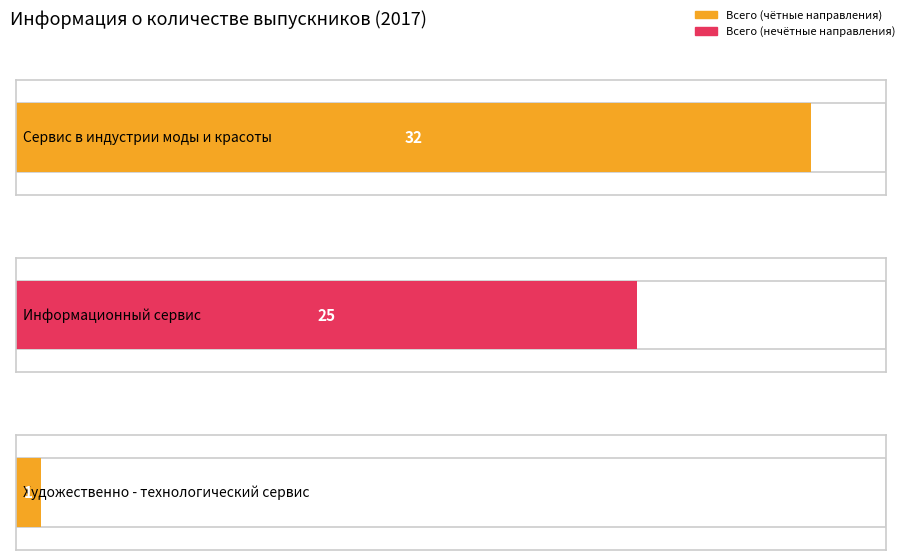

Count the values in the range 1 to 32.

3